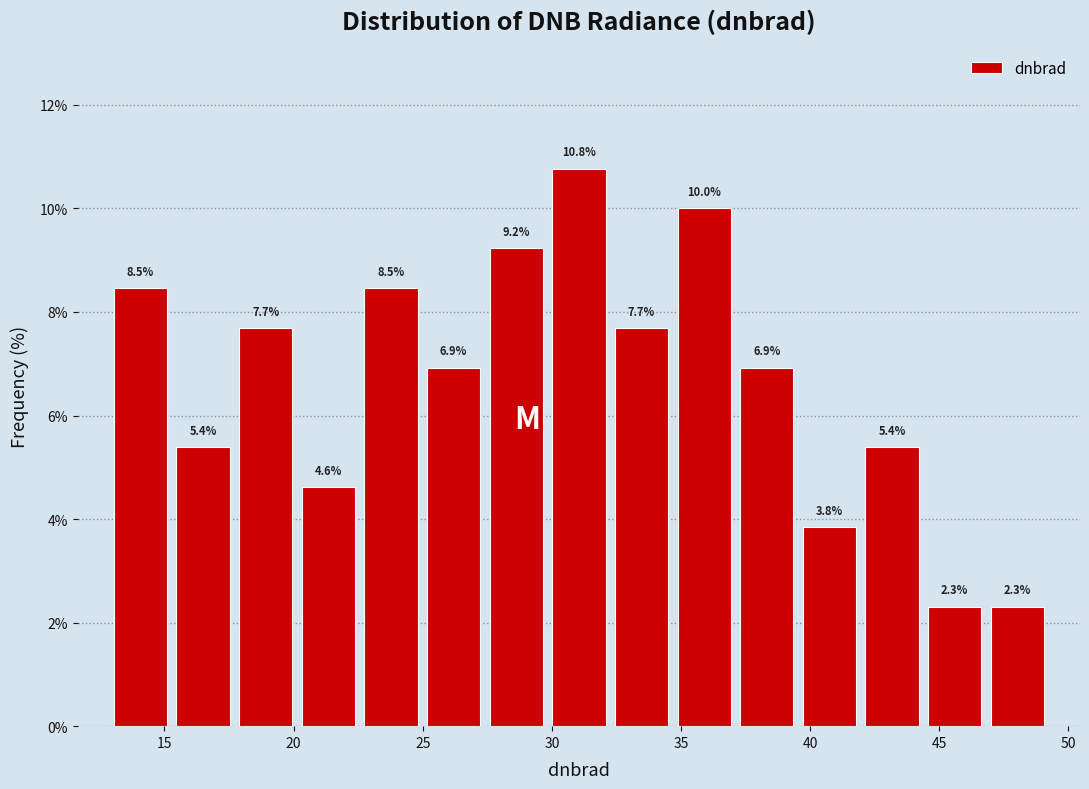

Over which range of the x-axis is the bar tallest?

30.0 to 32.5